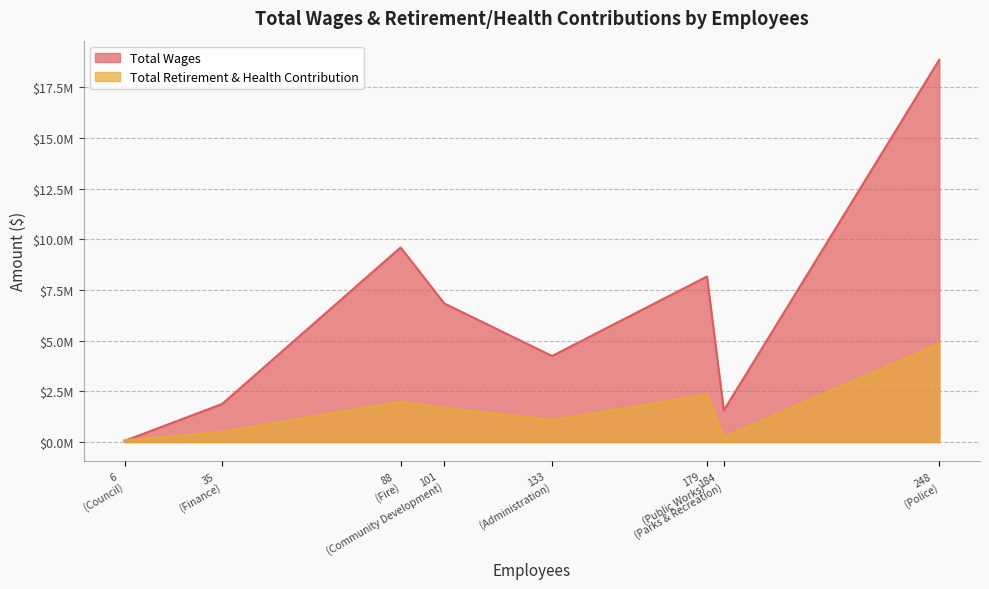

At how many categories does at least one series exceed 7633175?

3